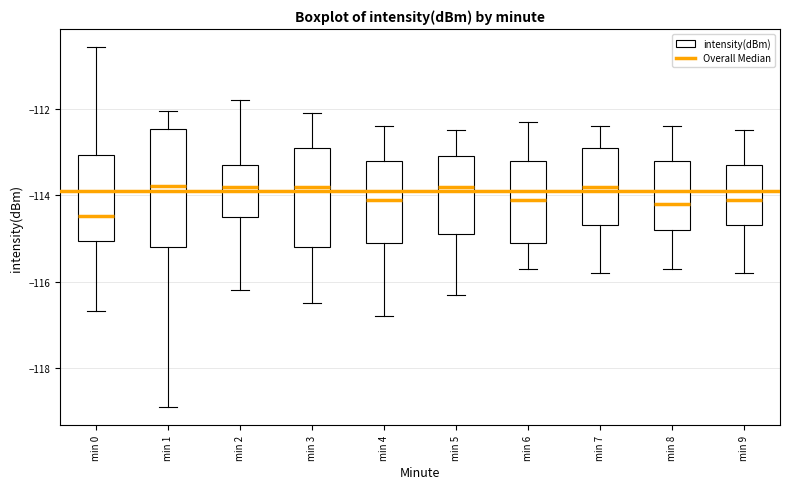

Reading left to right, transcribe this box plot: for each box, give where its median line is, the range the box spans, and where its two whiskers end, as read against the y-axis. The values are not printed on the chart, so give them approximately, as read against the axis.

min 0: median -114.4, box -115.0 to -113.0, whiskers -116.6 to -110.6
min 1: median -113.8, box -115.2 to -112.4, whiskers -119.0 to -112.0
min 2: median -113.8, box -114.4 to -113.4, whiskers -116.2 to -111.8
min 3: median -113.8, box -115.2 to -112.8, whiskers -116.4 to -112.0
min 4: median -114.0, box -115.0 to -113.2, whiskers -116.8 to -112.4
min 5: median -113.8, box -114.8 to -113.0, whiskers -116.2 to -112.4
min 6: median -114.0, box -115.0 to -113.2, whiskers -115.6 to -112.2
min 7: median -113.8, box -114.6 to -112.8, whiskers -115.8 to -112.4
min 8: median -114.2, box -114.8 to -113.2, whiskers -115.6 to -112.4
min 9: median -114.0, box -114.6 to -113.2, whiskers -115.8 to -112.4